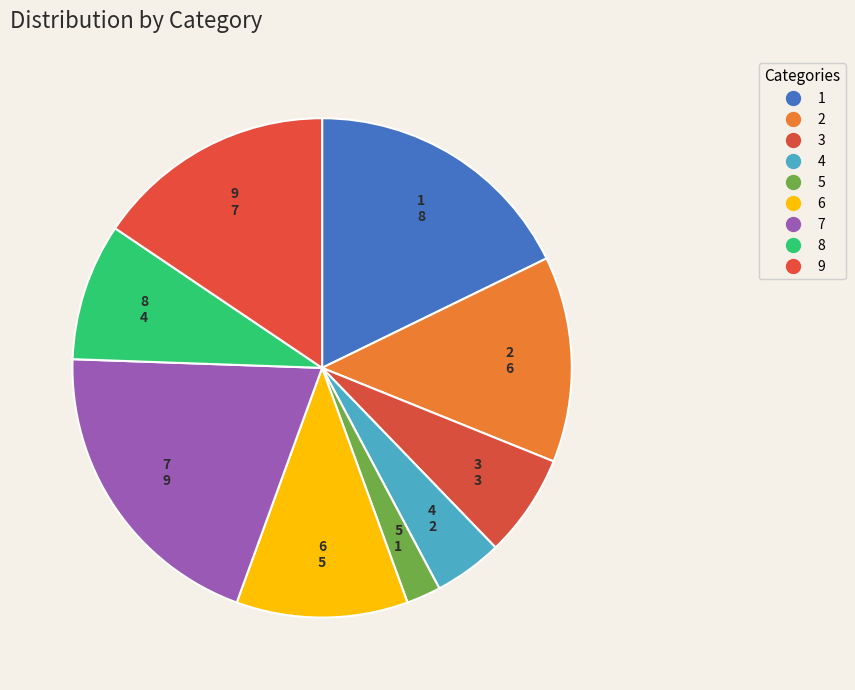

Which has a higher value, 9 or 3?

9